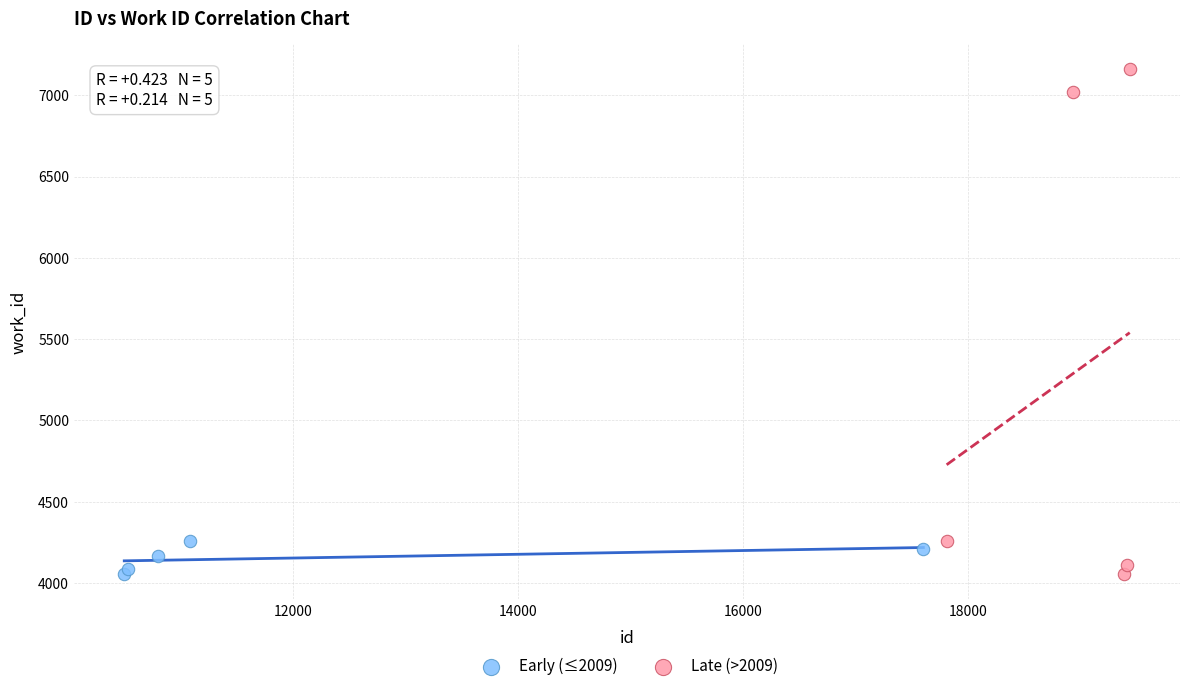

Which series has the widest spread of Y values?

Late (>2009)